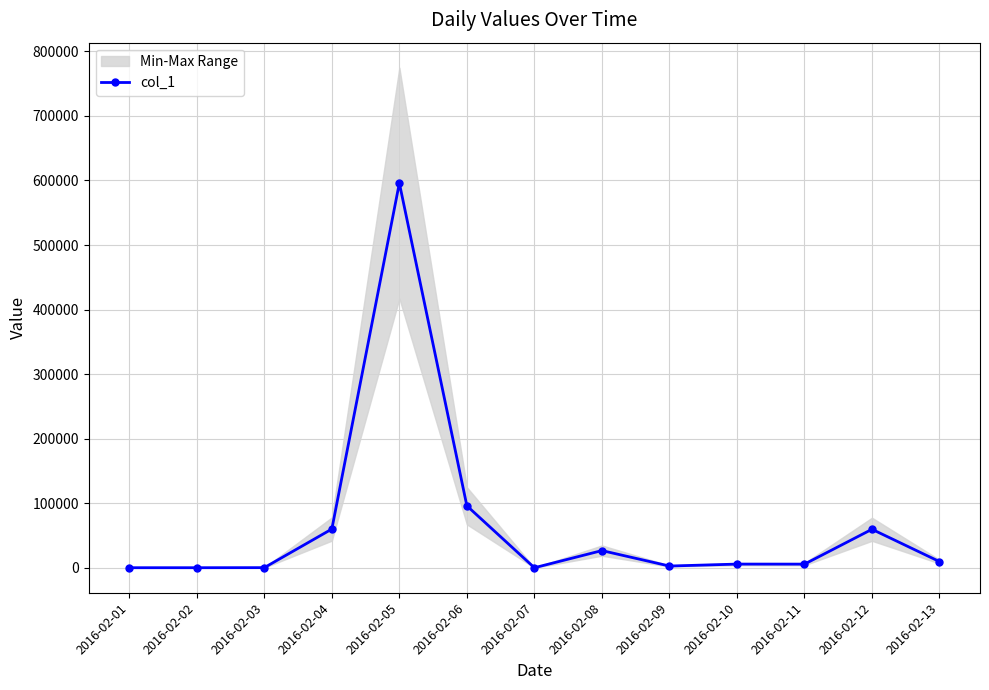

How many points are higher than both their immediate neighbors (excluding endpoints)?

4